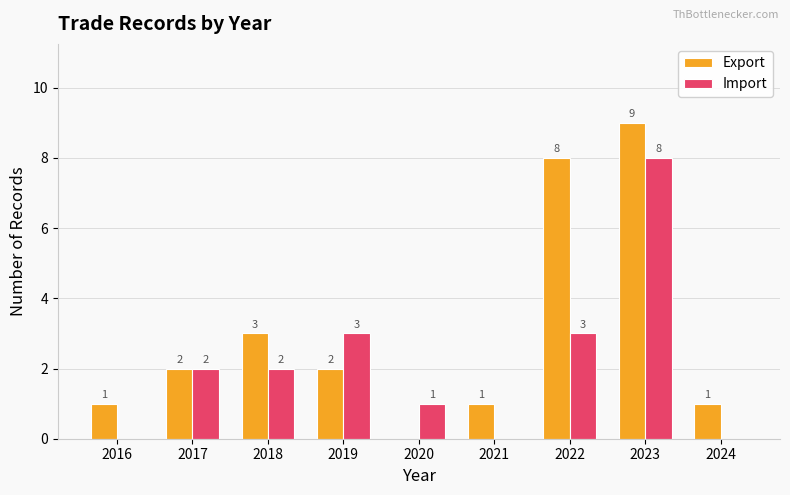

What is the spread (max minus min) of values at 2020?

1